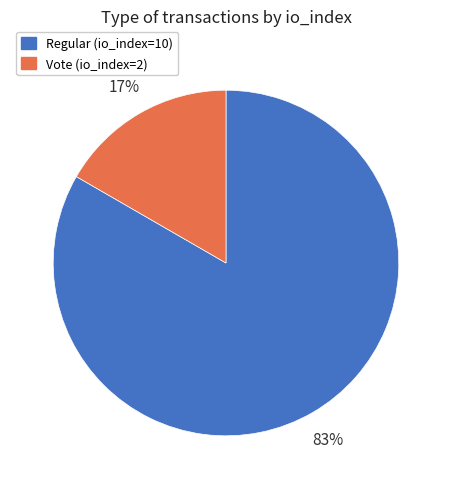

Count the number of slices in the pie.

2